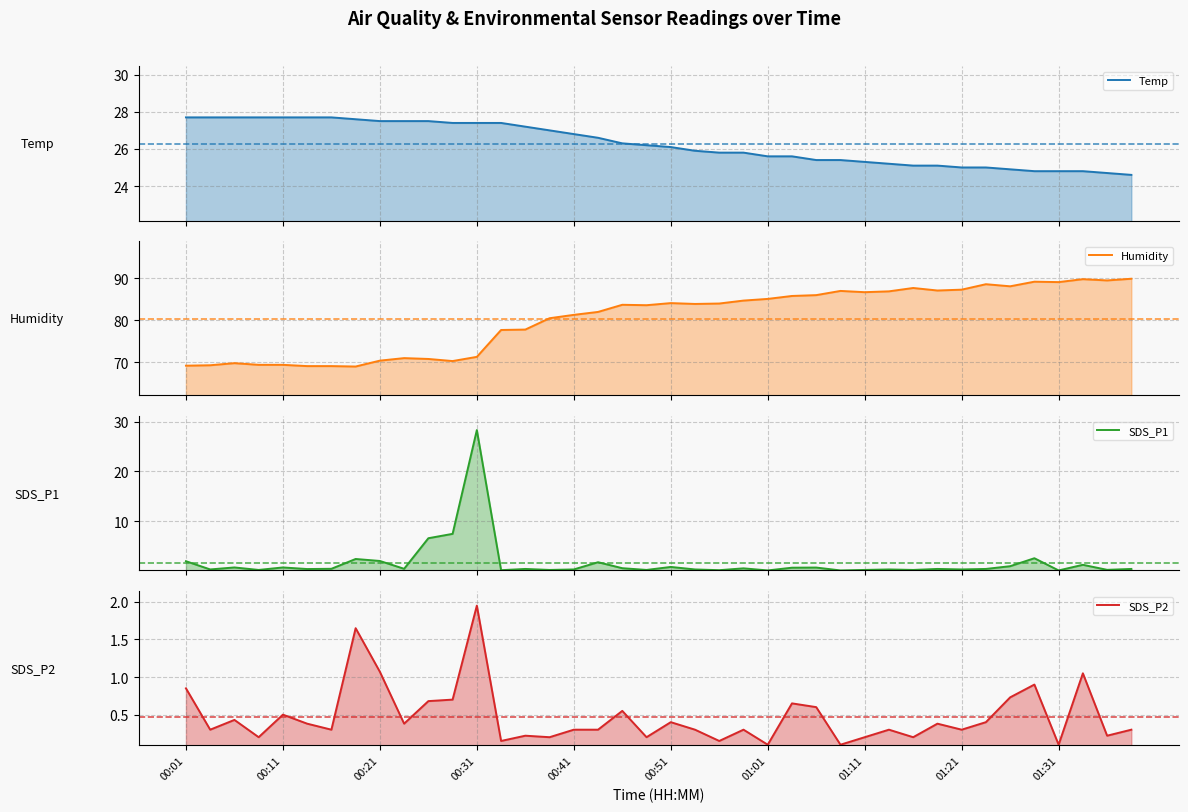

Count the number of data series in this chart.

4